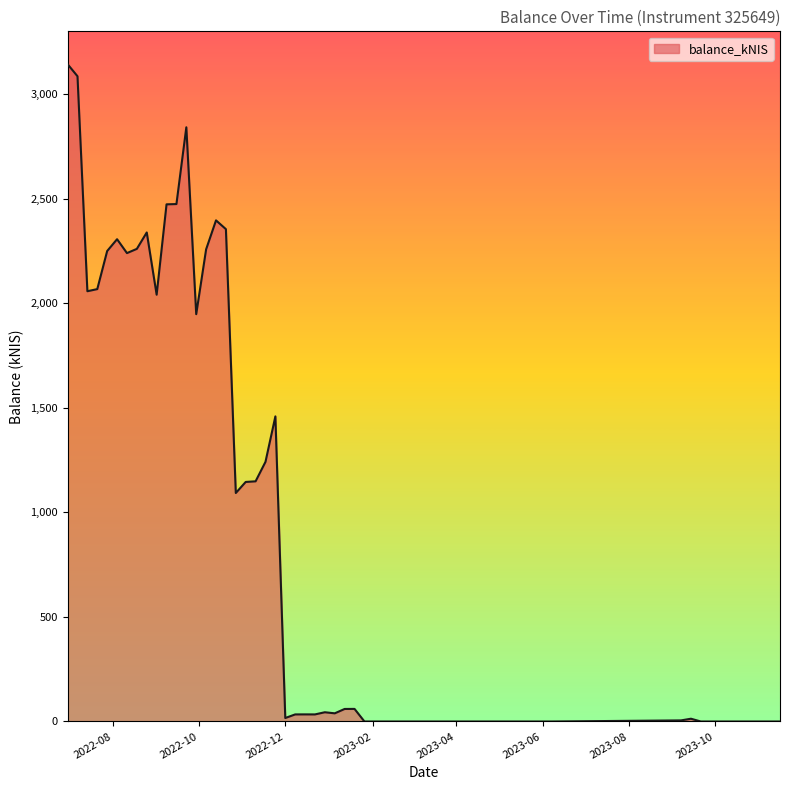

What is the difference between the maximum and minimum values?

3144.2